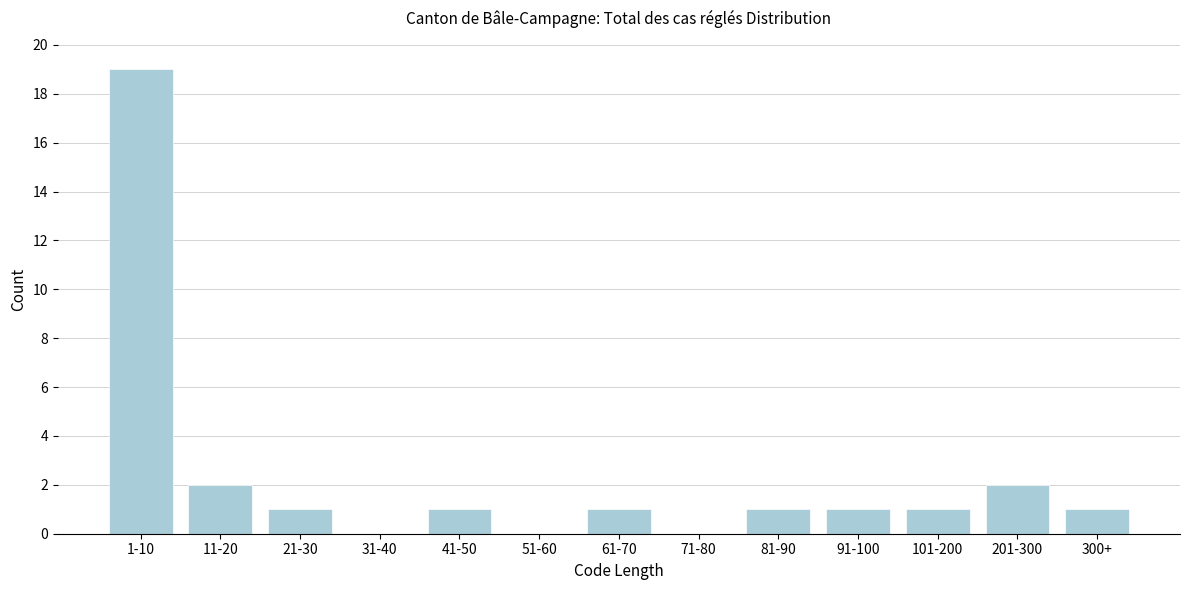

Reading left to right, extract all data points from this chart.

1-10=19	11-20=2	21-30=1	31-40=0	41-50=1	51-60=0	61-70=1	71-80=0	81-90=1	91-100=1	101-200=1	201-300=2	300+=1